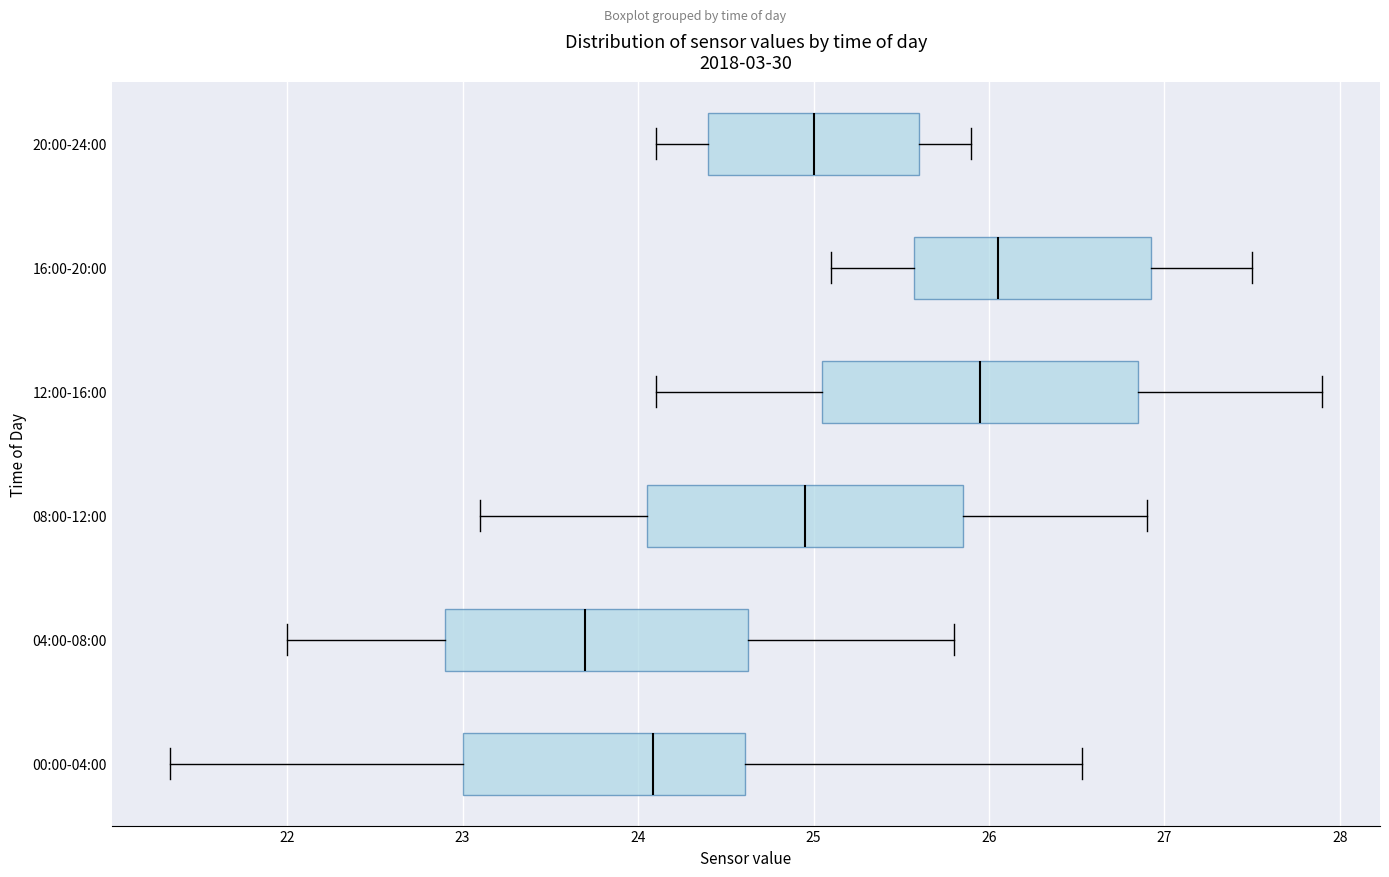

Which box has the furthest to the left median line?

04:00-08:00